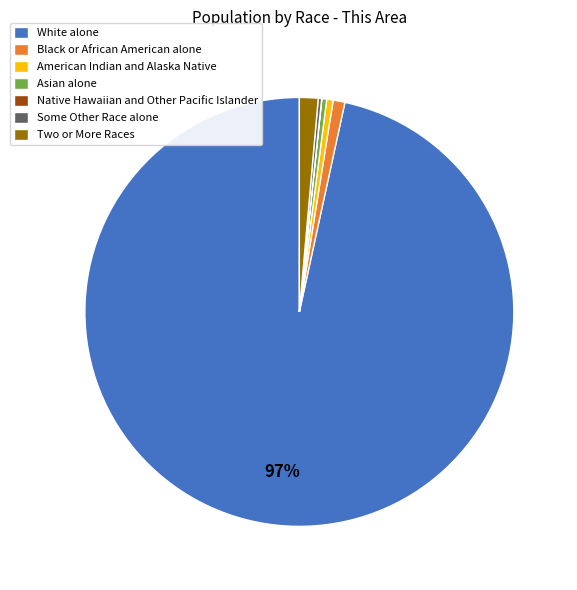

Is there any slice that represents more than half of the pie?

Yes